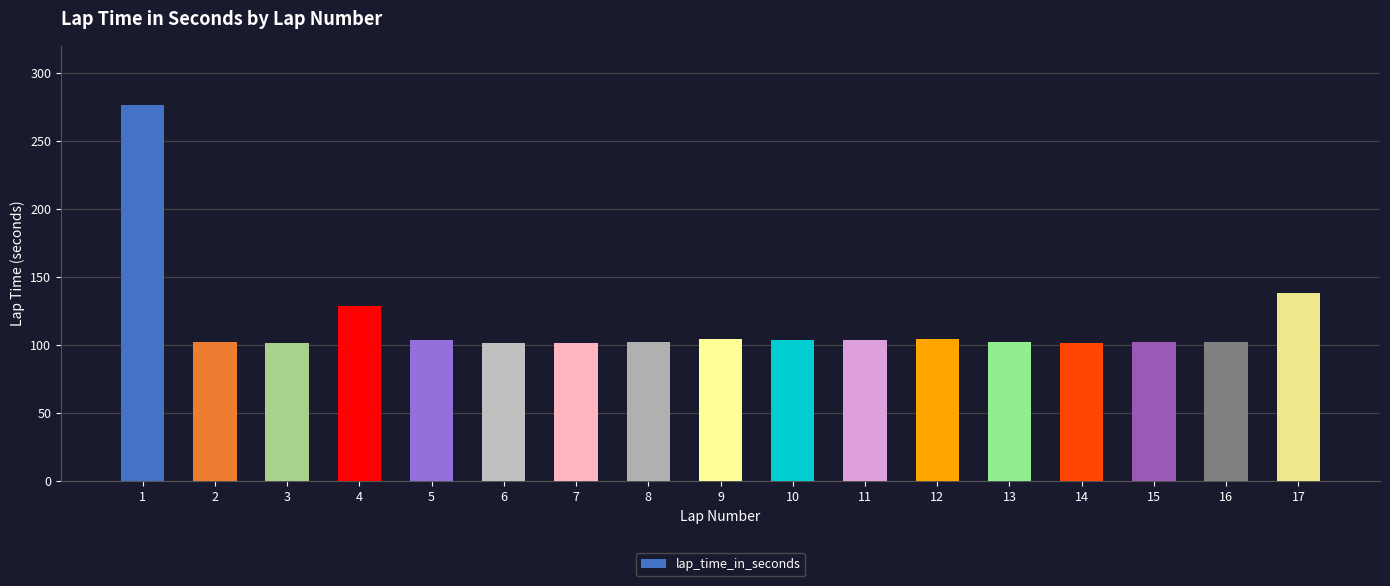

How many data points are less than 102?

3